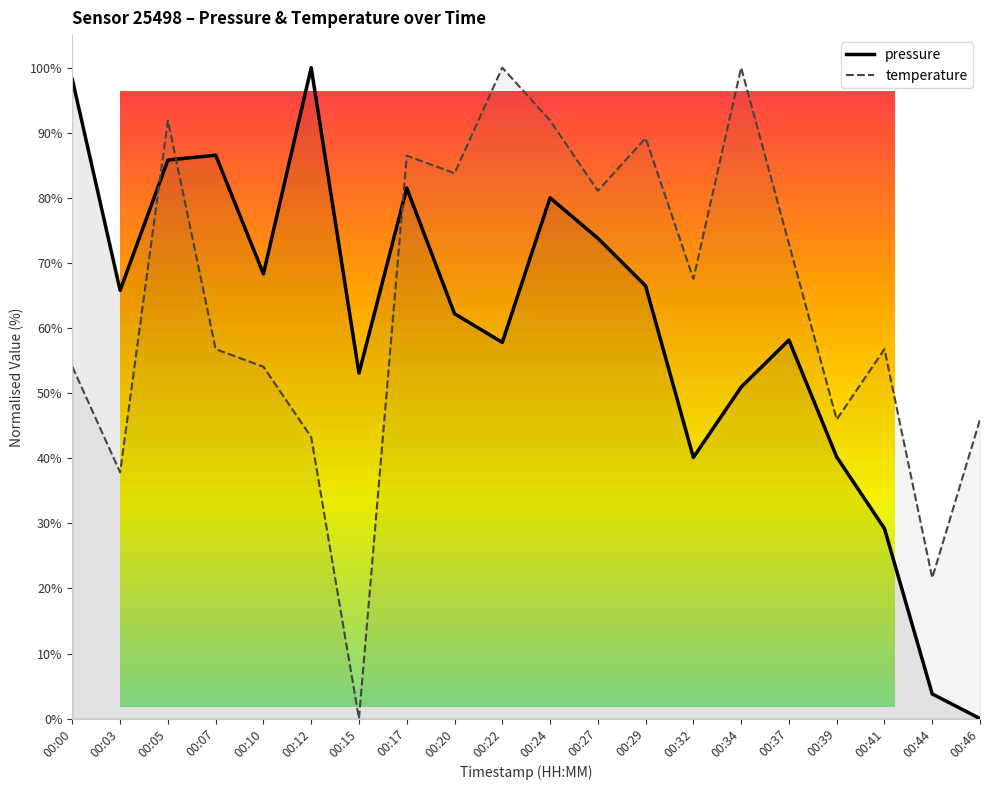

In pressure, how many points are lower than both neighbors (excluding endpoints)?

5